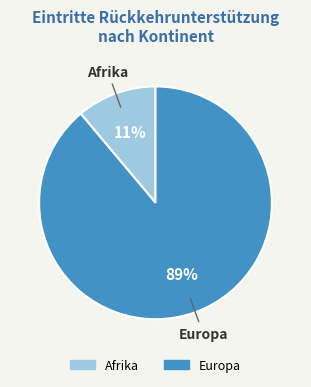

Is there any slice that represents more than half of the pie?

Yes